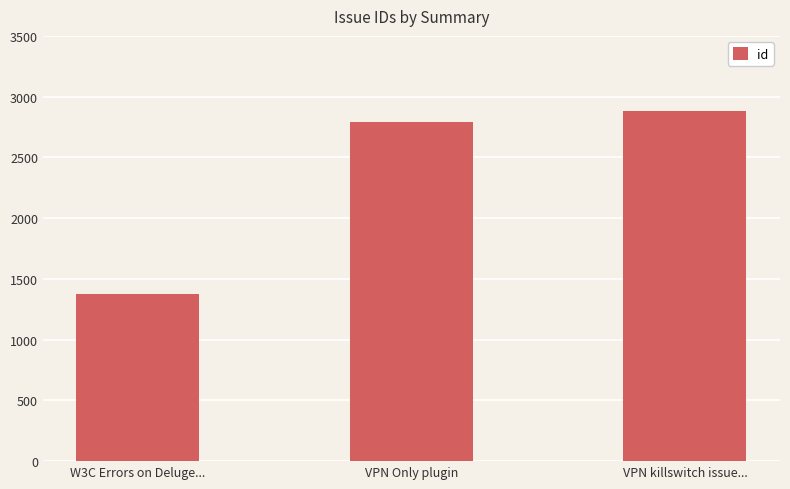

What is the sum of the values at VPN Only plugin and W3C Errors on Deluge...?

4171